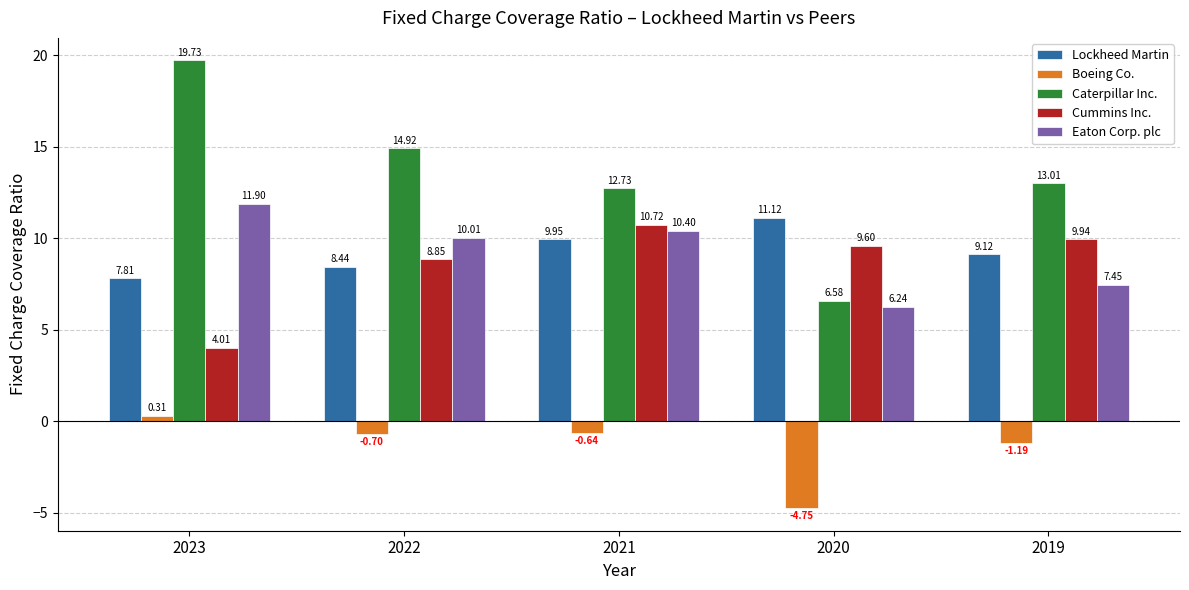

What is the value of the Eaton Corp. plc bar at the 1st from the left?

11.9